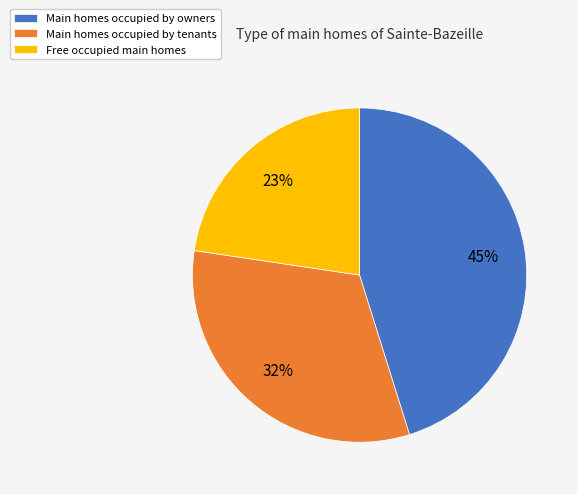

To the nearest percent, what is the combined percentage of Free occupied main homes and Main homes occupied by tenants?

55%